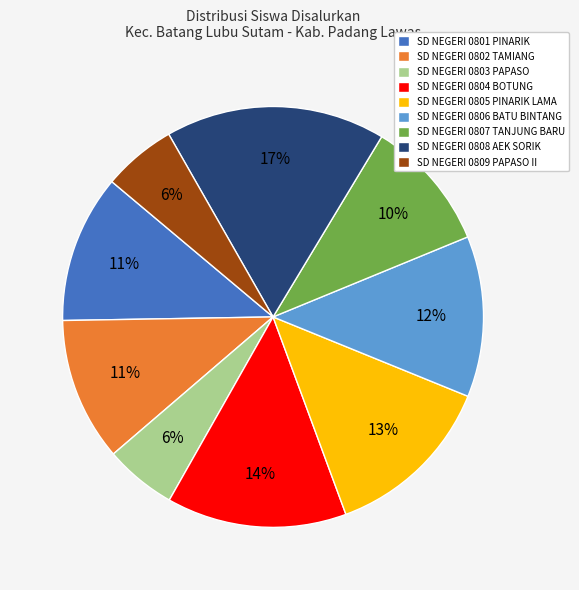

Do SD NEGERI 0802 TAMIANG and SD NEGERI 0804 BOTUNG together represent more than half of the pie?

No